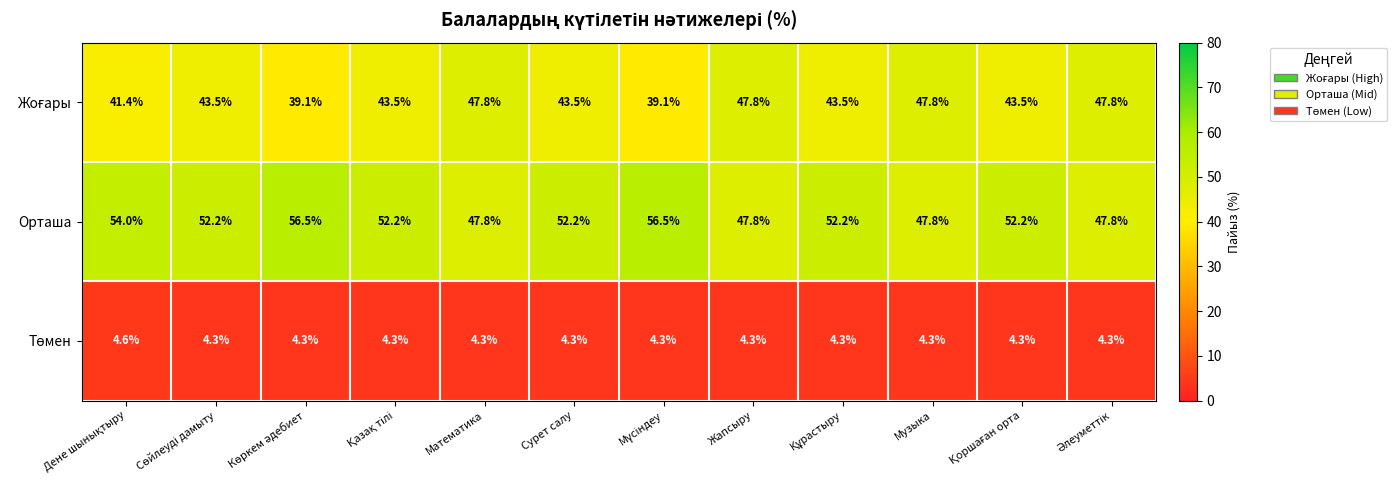

How many data points does each series have?

12